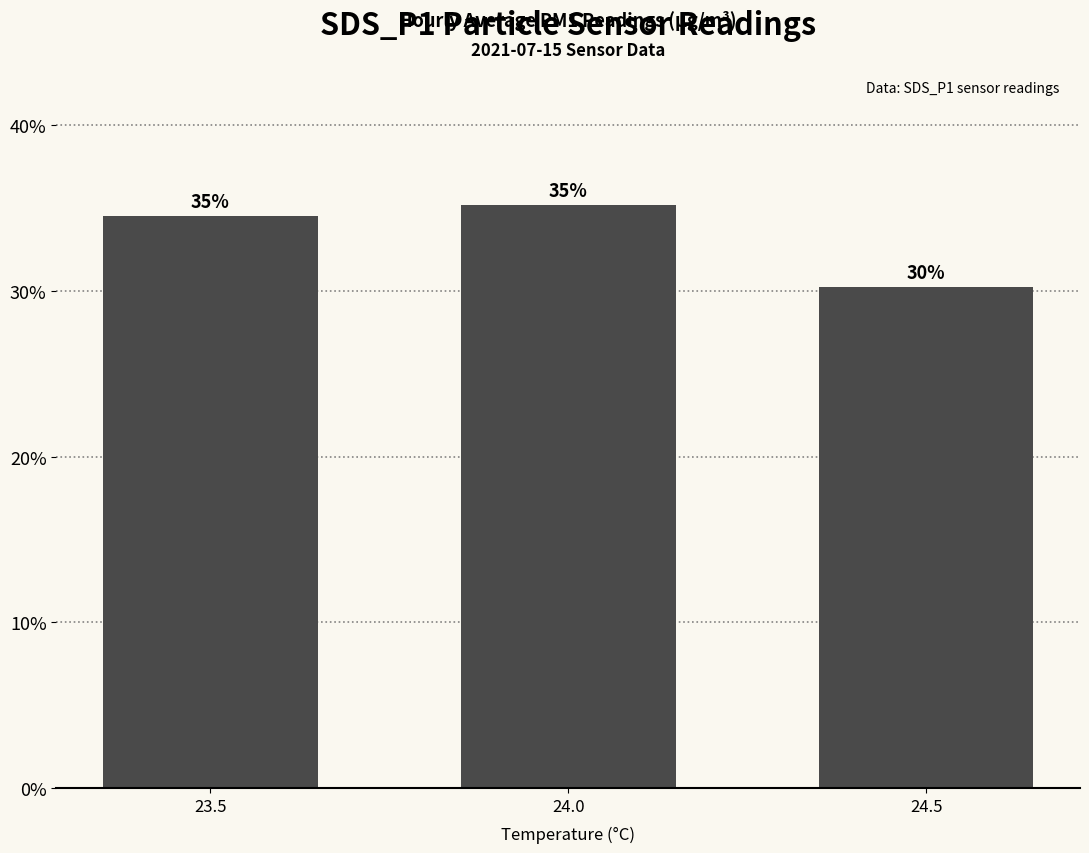

What is the difference between the values at 24.5 and 24.0?

5.0